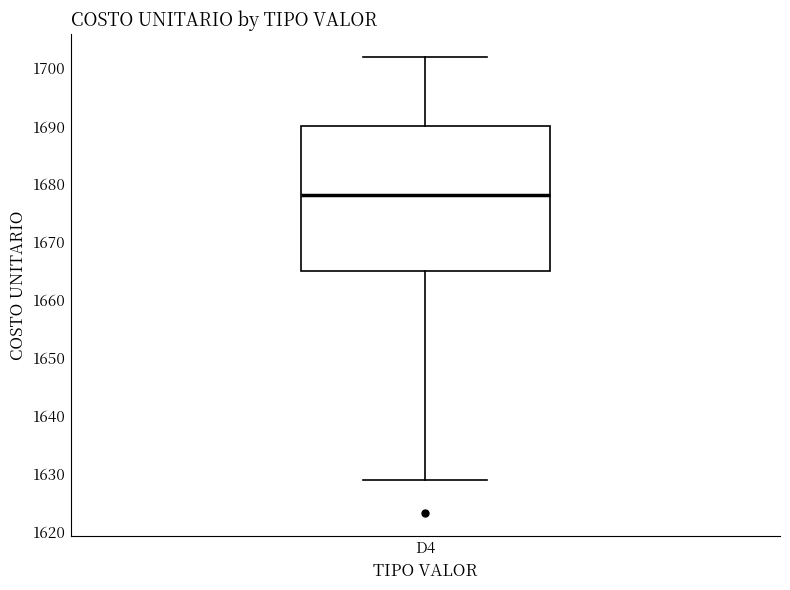

Where does the upper whisker of the box for D4 end on the y-axis? The values are not printed on the chart, so give them approximately, as read against the axis.

1702